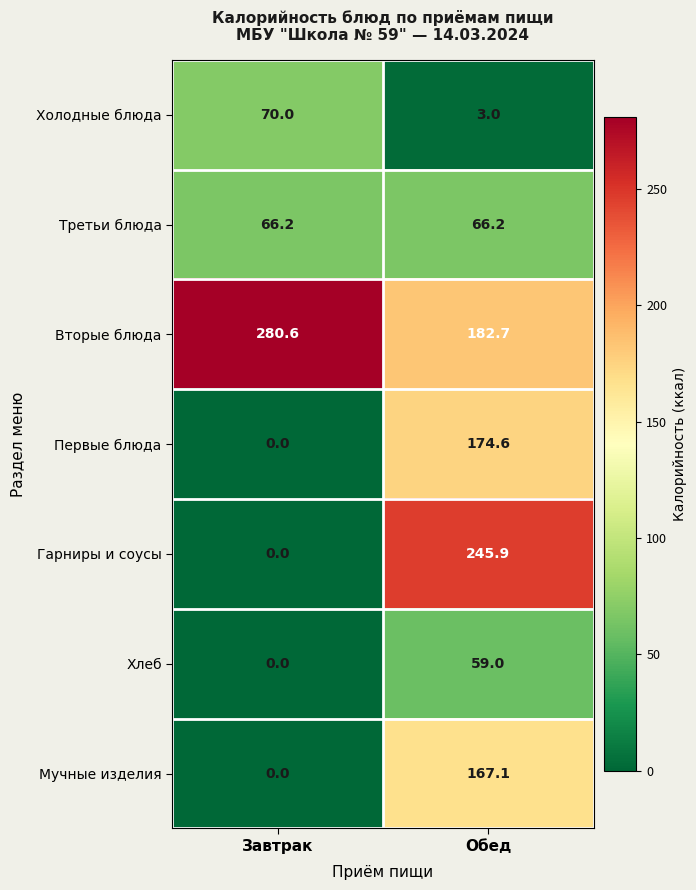

How many series are shown in this chart?

7